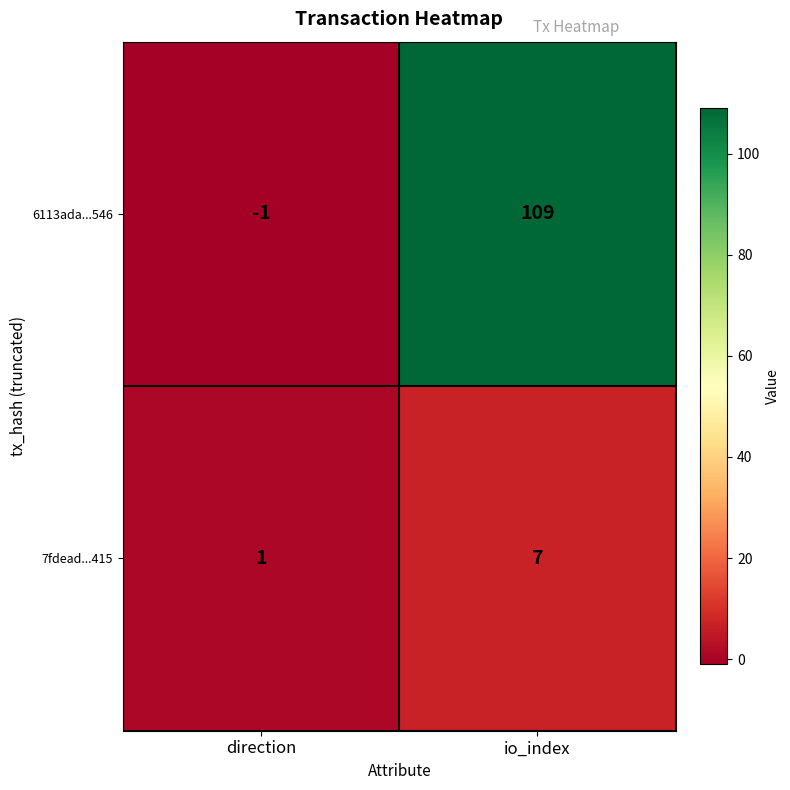

At which category is the sum across all series the highest?

io_index